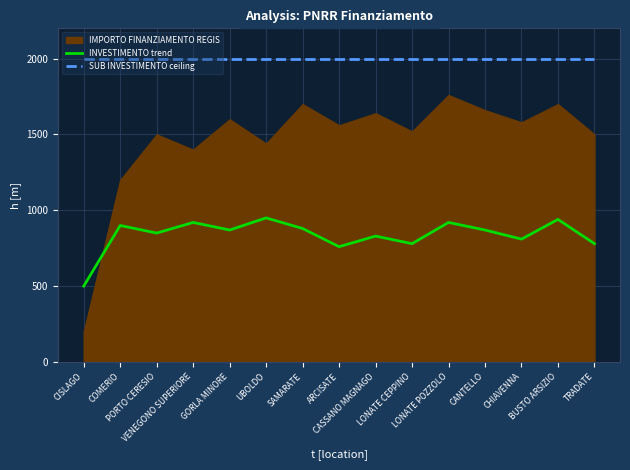

True or false: SUB INVESTIMENTO ceiling and INVESTIMENTO trend intersect in this chart.

False